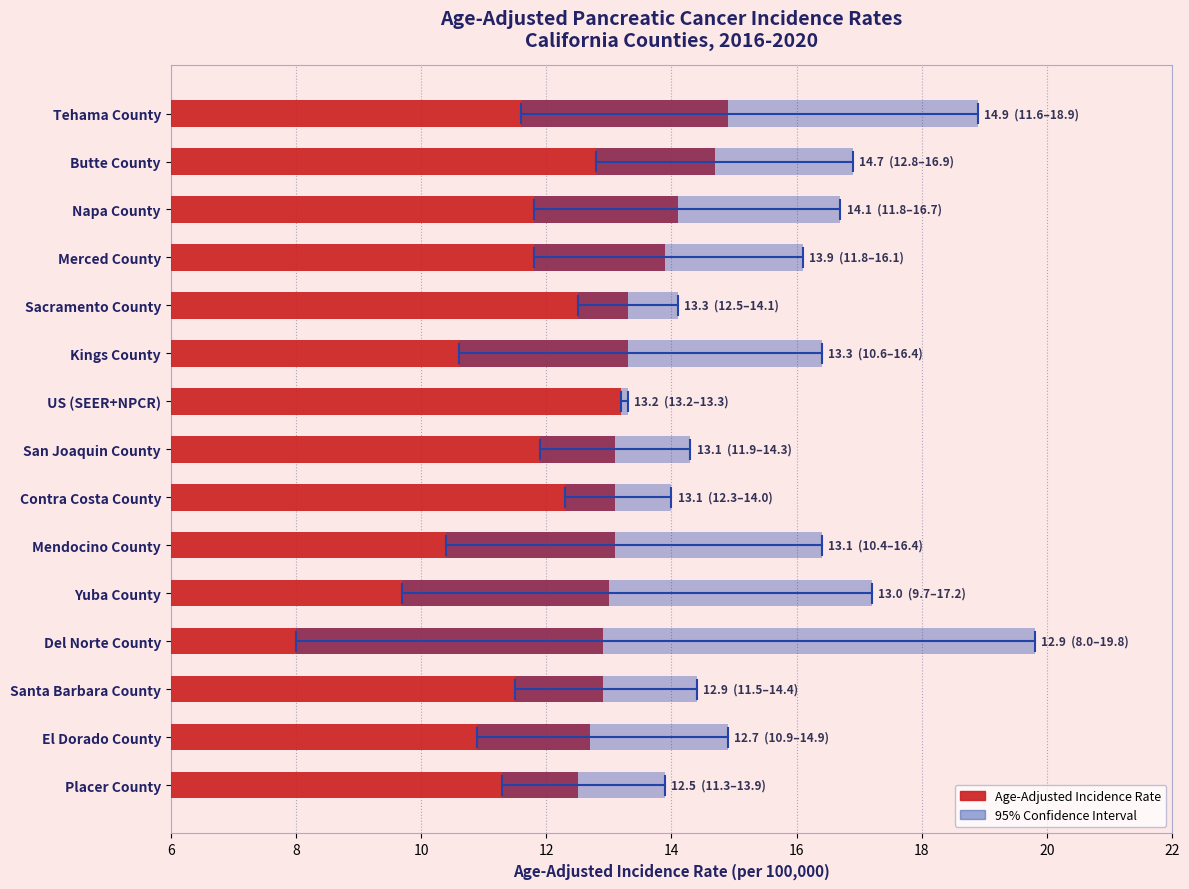

What is the change in value from El Dorado County to Tehama County?

+2.2